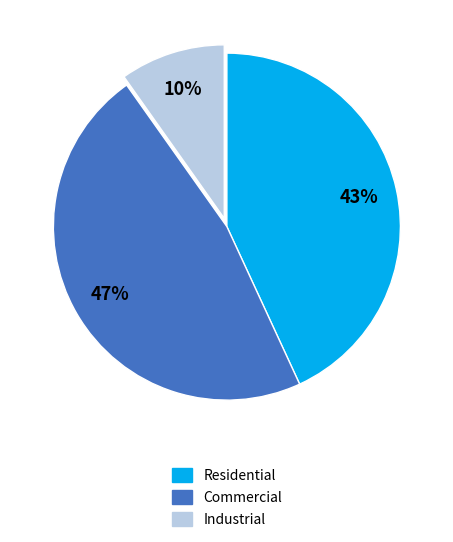

How many slices are in this pie chart?

3